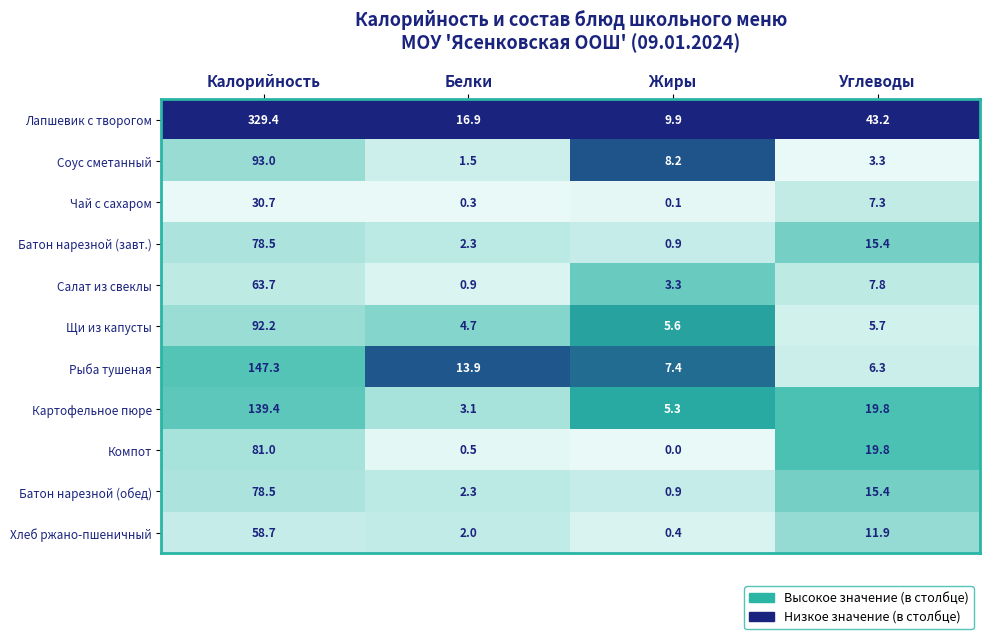

The value of Соус сметанный at Углеводы is 3.3. True or false?

True